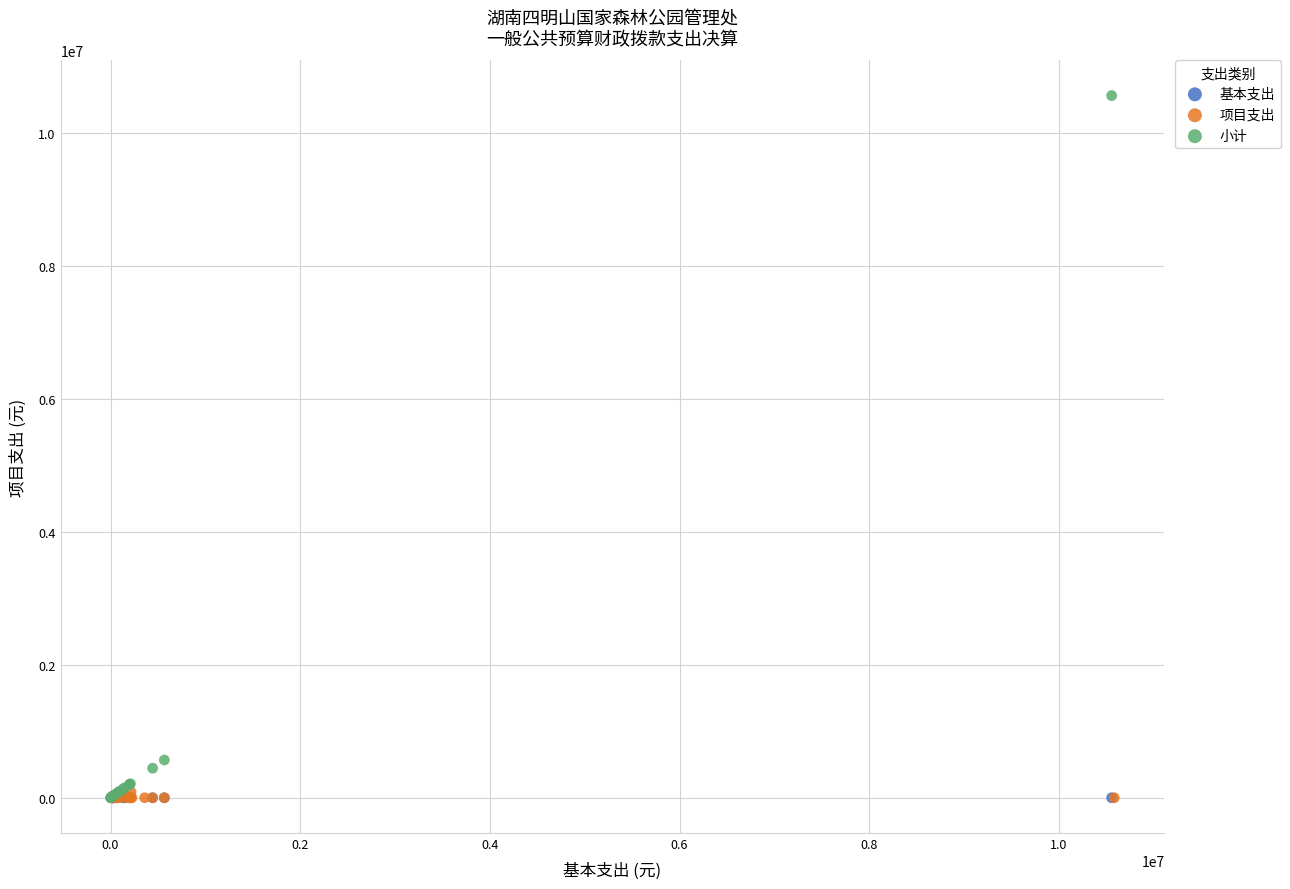

Which series reaches the maximum Y coordinate?

小计